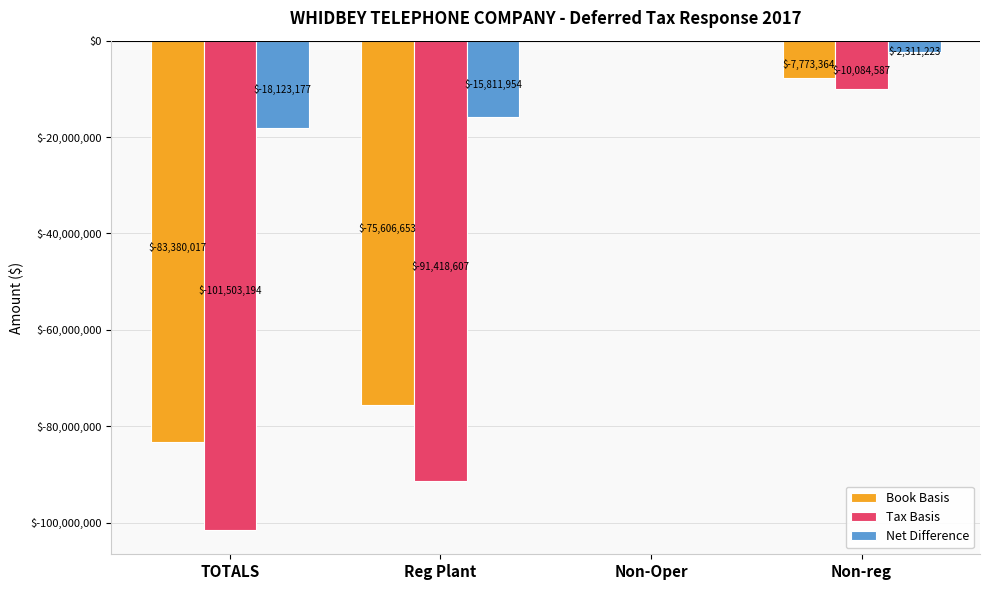

Which series changed the most between TOTALS and Non-Oper?

Tax Basis